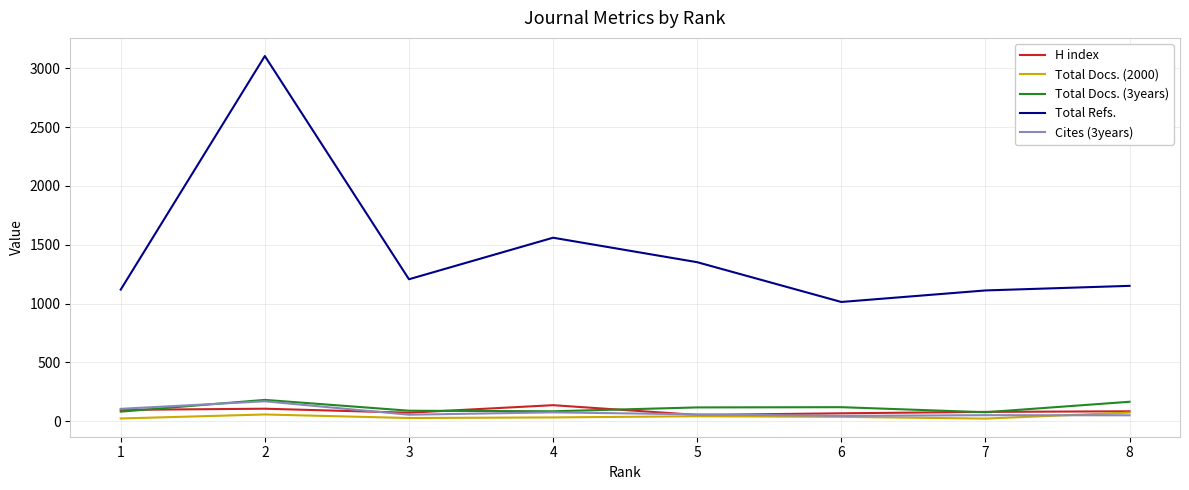

What is the spread (max minus min) of values at 4?

1527